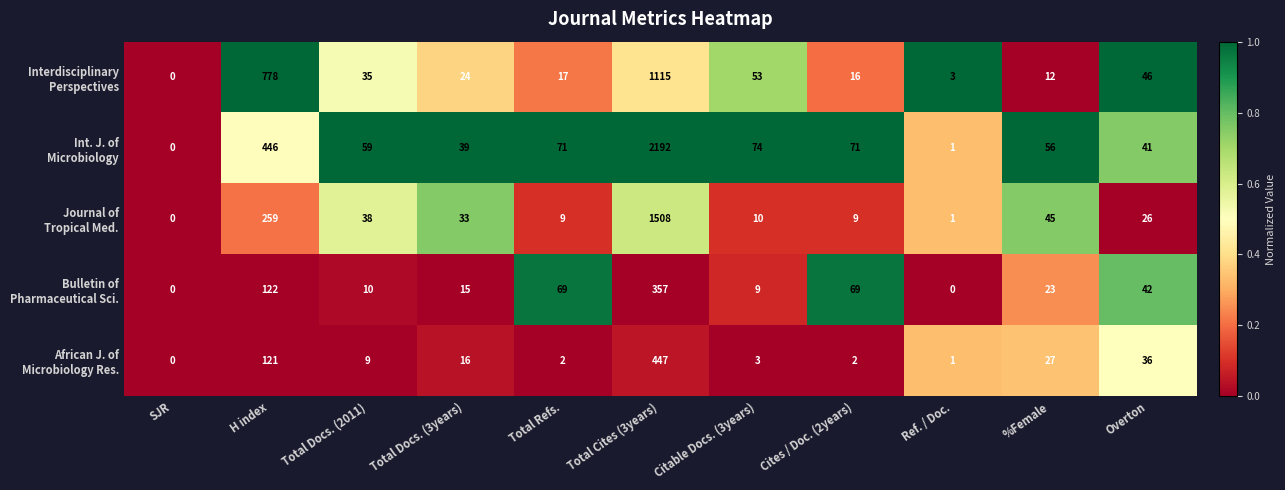

What is the spread (max minus min) of values at Ref. / Doc.?

3